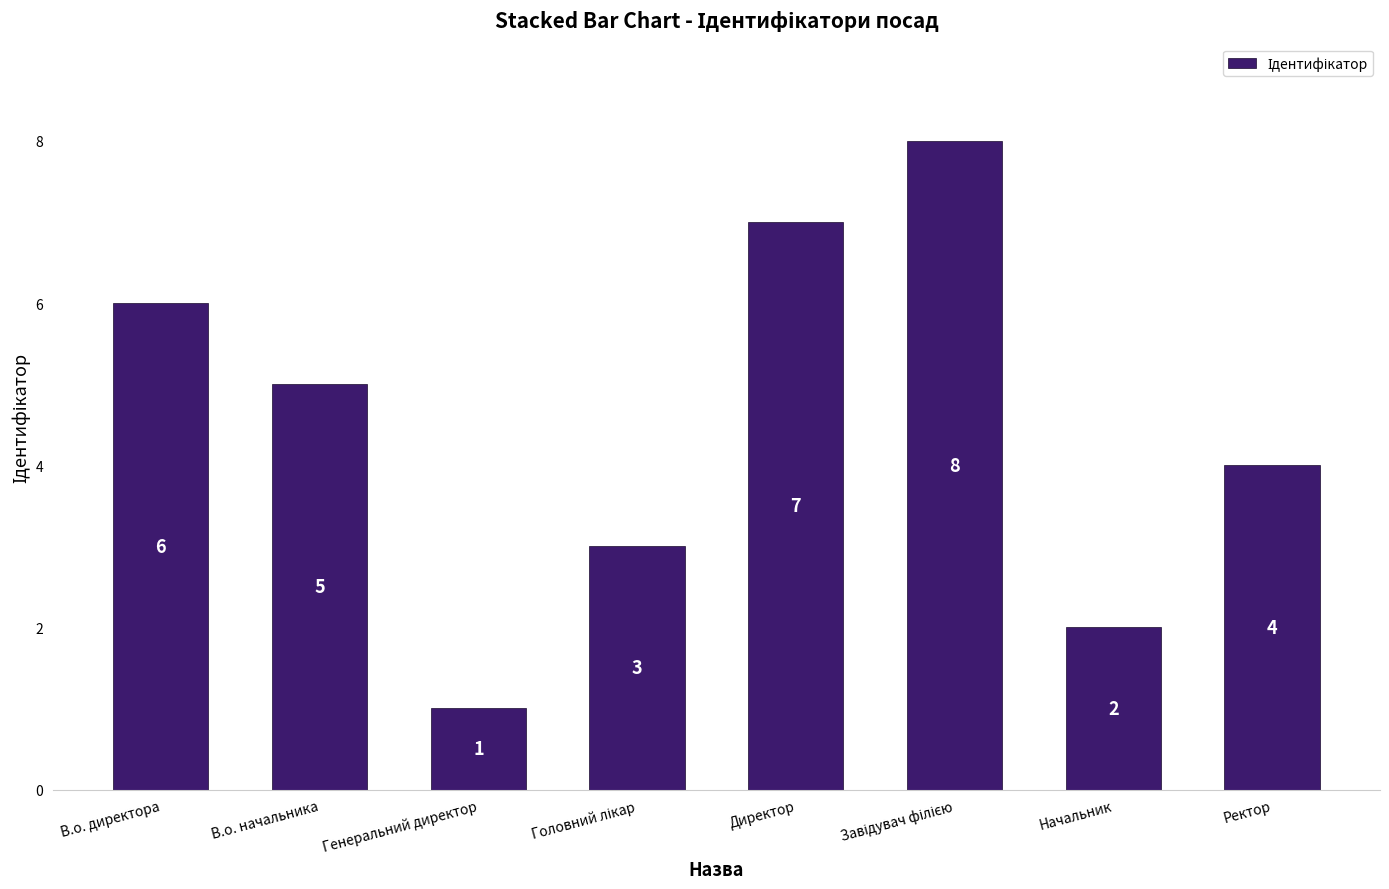

True or false: the data shows 0 at Генеральний директор.

False